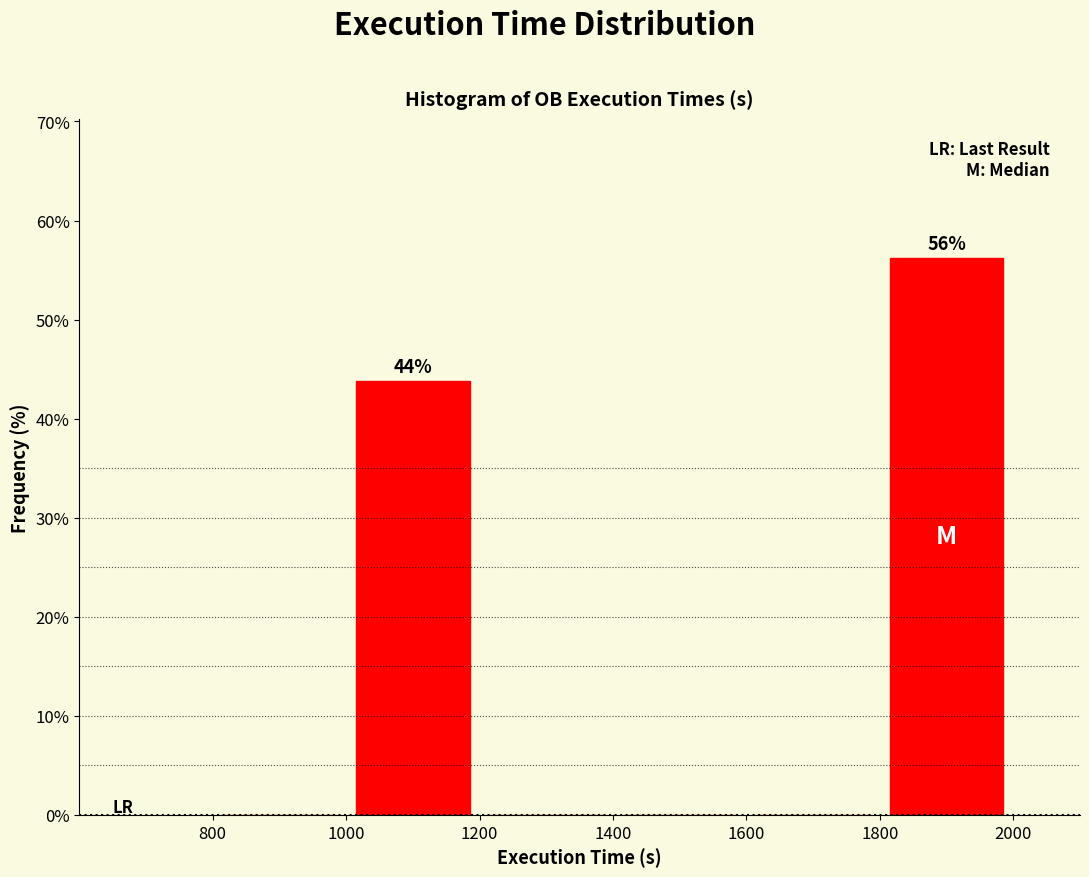

Over which range of the x-axis is the bar tallest?

1800 to 2000